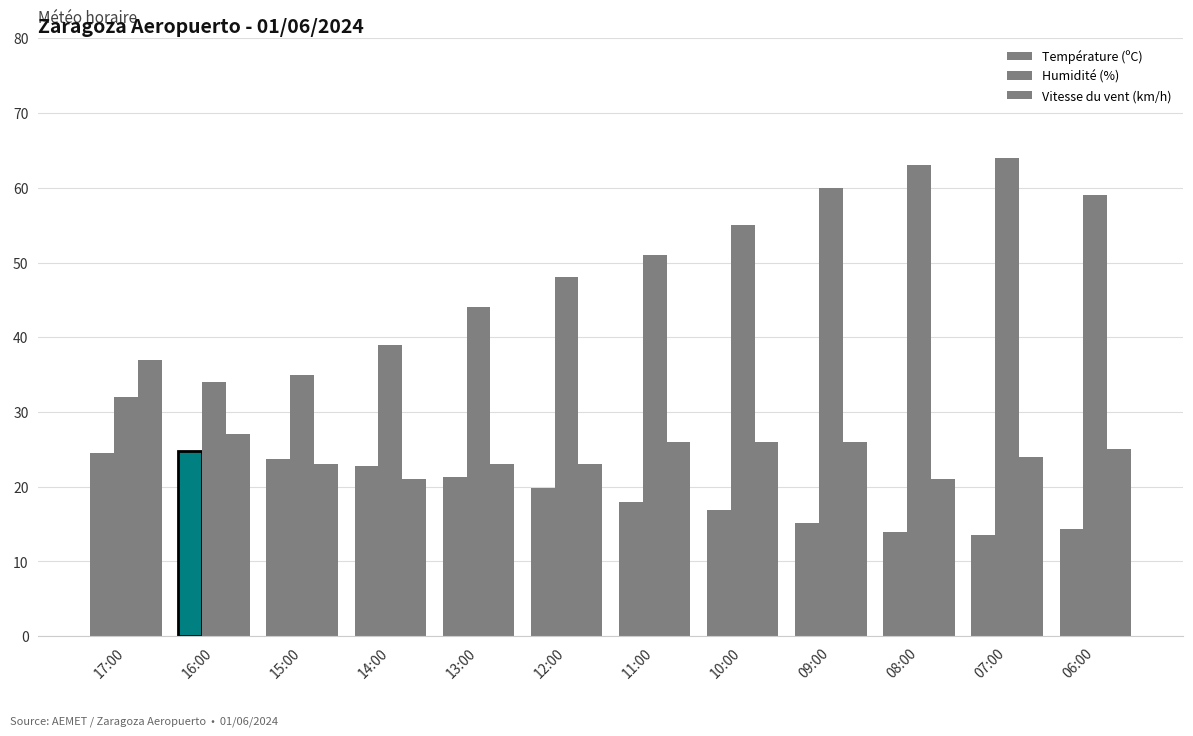

How many series are shown in this chart?

3